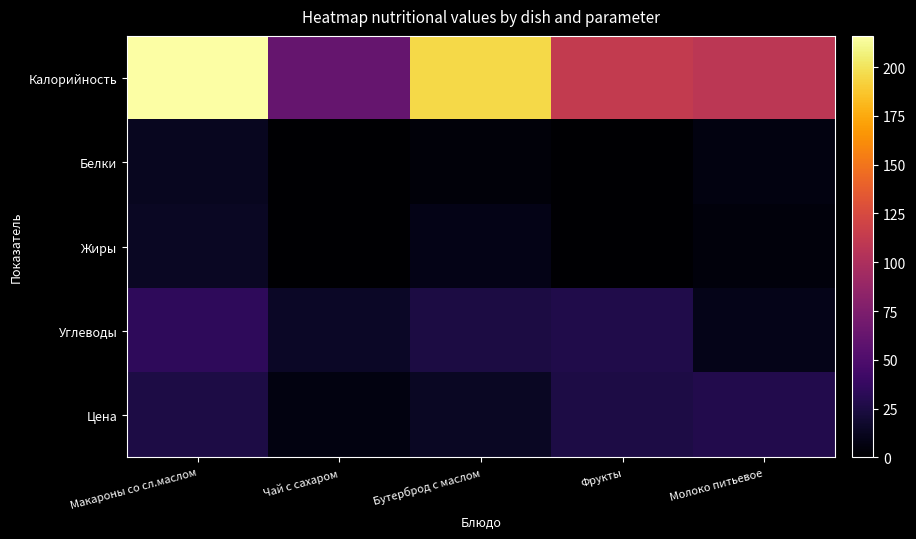

How many series are shown in this chart?

5